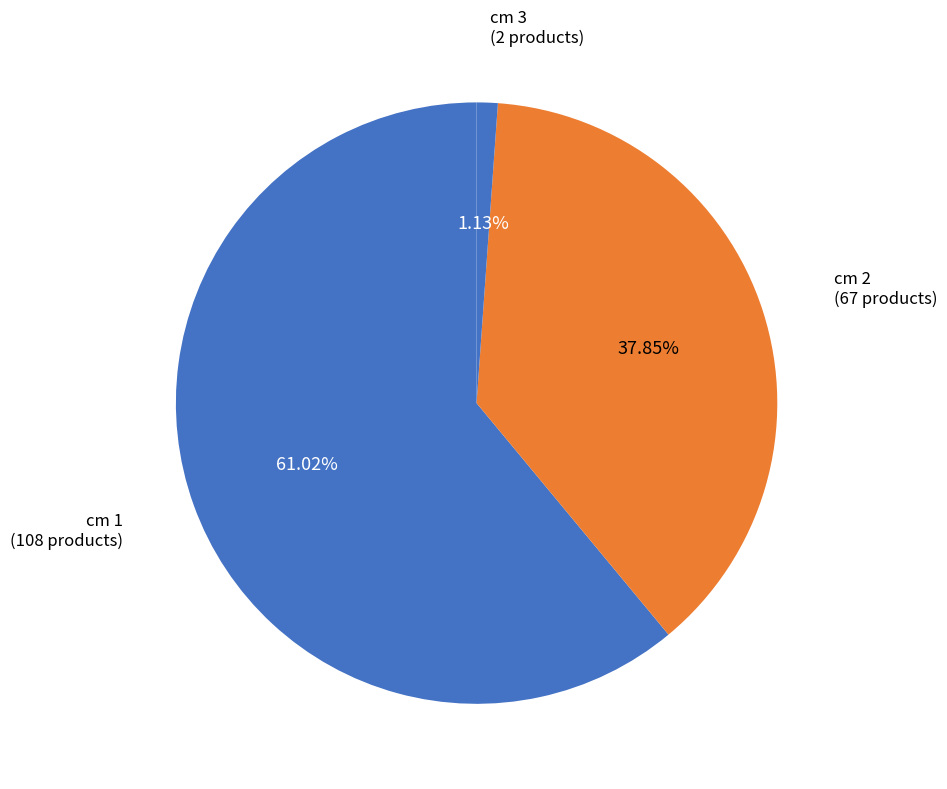

Count the number of slices in the pie.

3